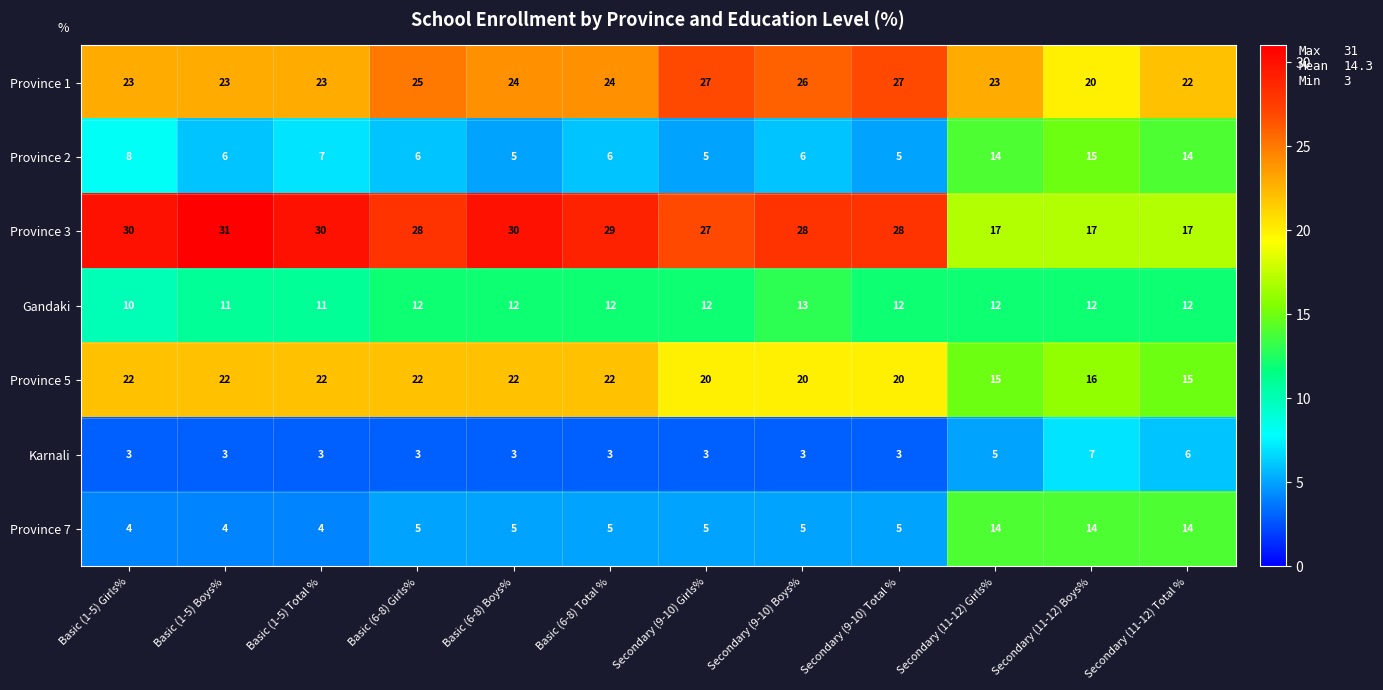

The Province 7 series shows 8 at Basic (6-8) Boys%. True or false?

False